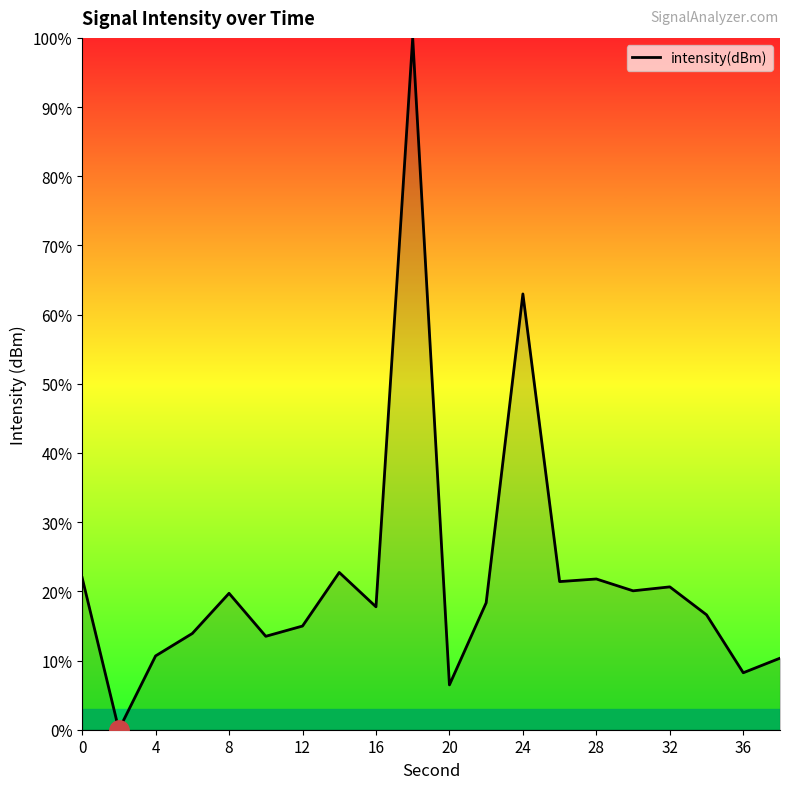

What is the greatest value displayed?

100.0